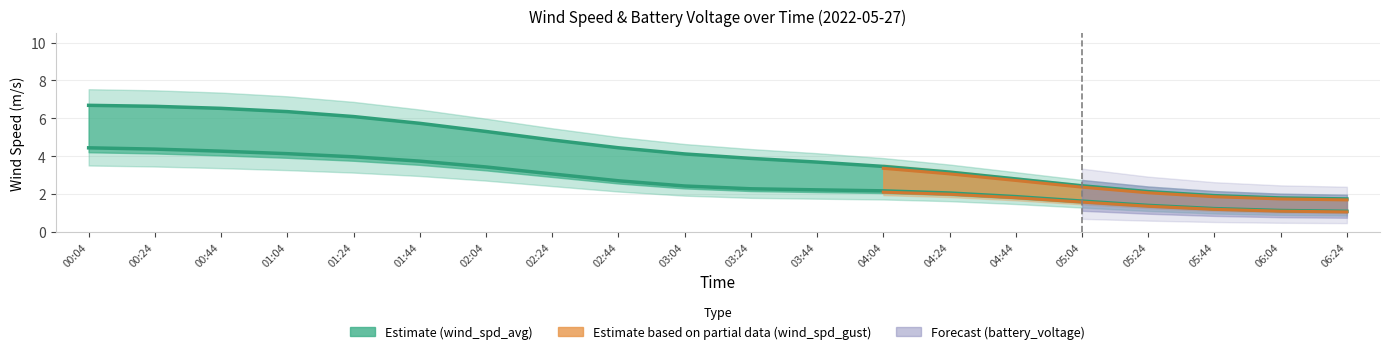

Is this an area chart (filled region under the line)?

No